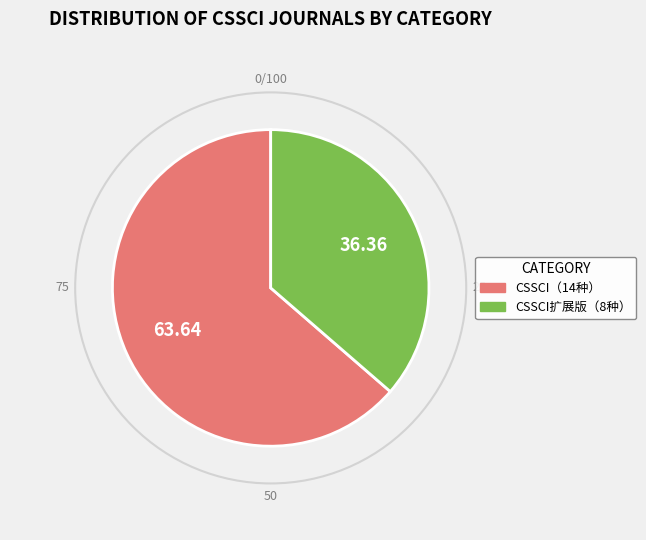

Which category has the smallest portion of the pie?

CSSCI扩展版（8种）